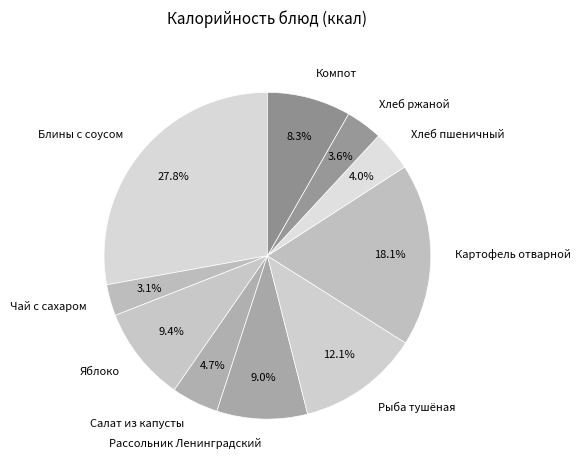

Do Хлеб пшеничный and Картофель отварной together represent more than half of the pie?

No